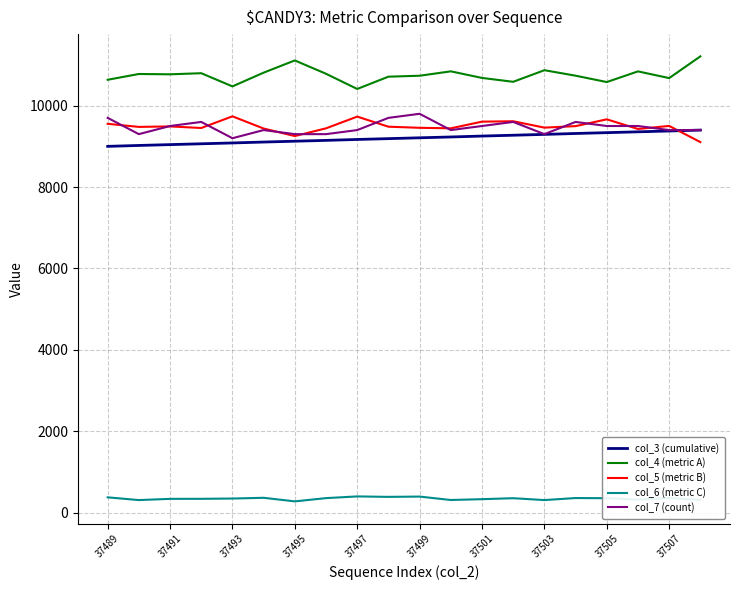

What is the maximum value shown in the chart?

11211.0